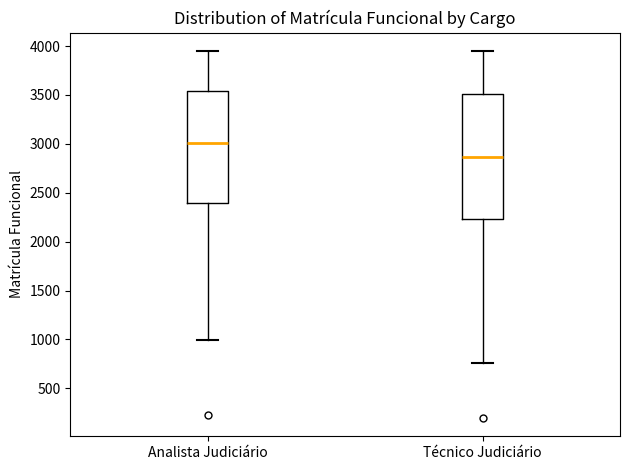

Comparing the boxes themselves (not the whiskers), which one is the tallest?

Técnico Judiciário